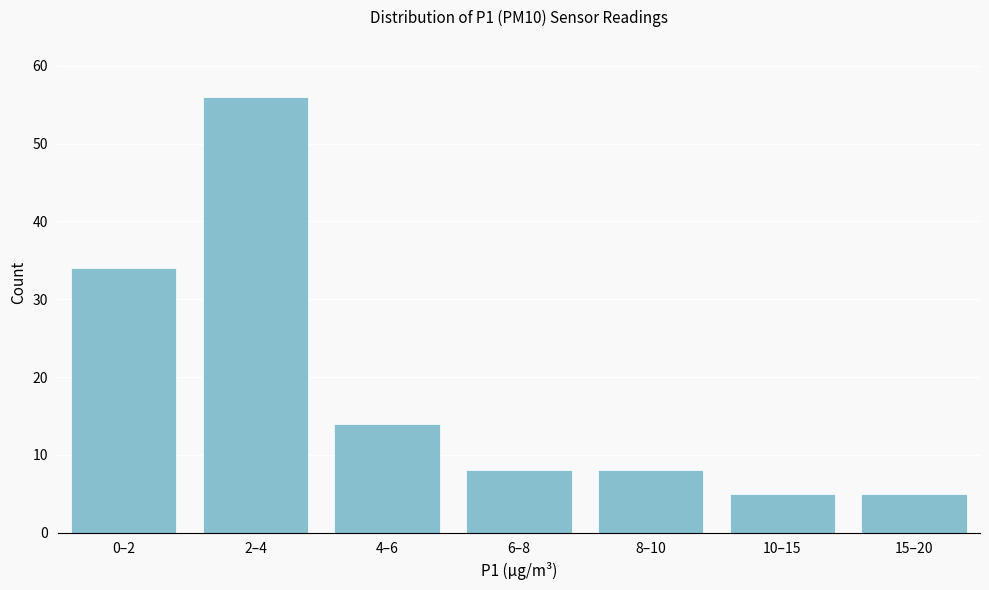

Reading left to right, extract all data points from this chart.

34	56	14	8	8	5	5